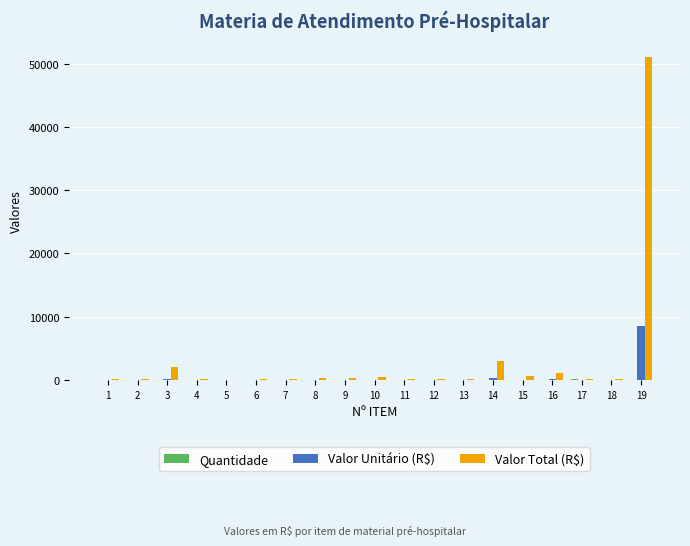

Which series has the largest total across all categories?

Valor Total (R$)